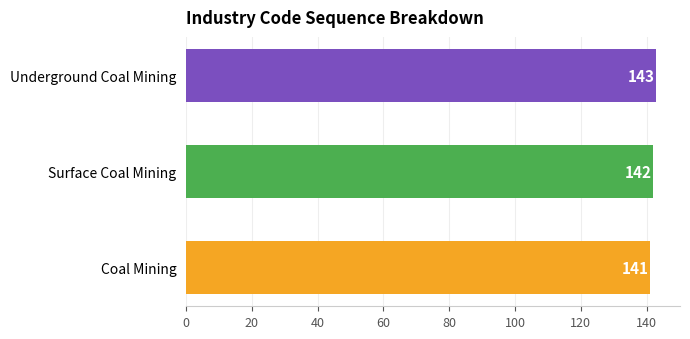

True or false: the data shows 143 at Underground Coal Mining.

True